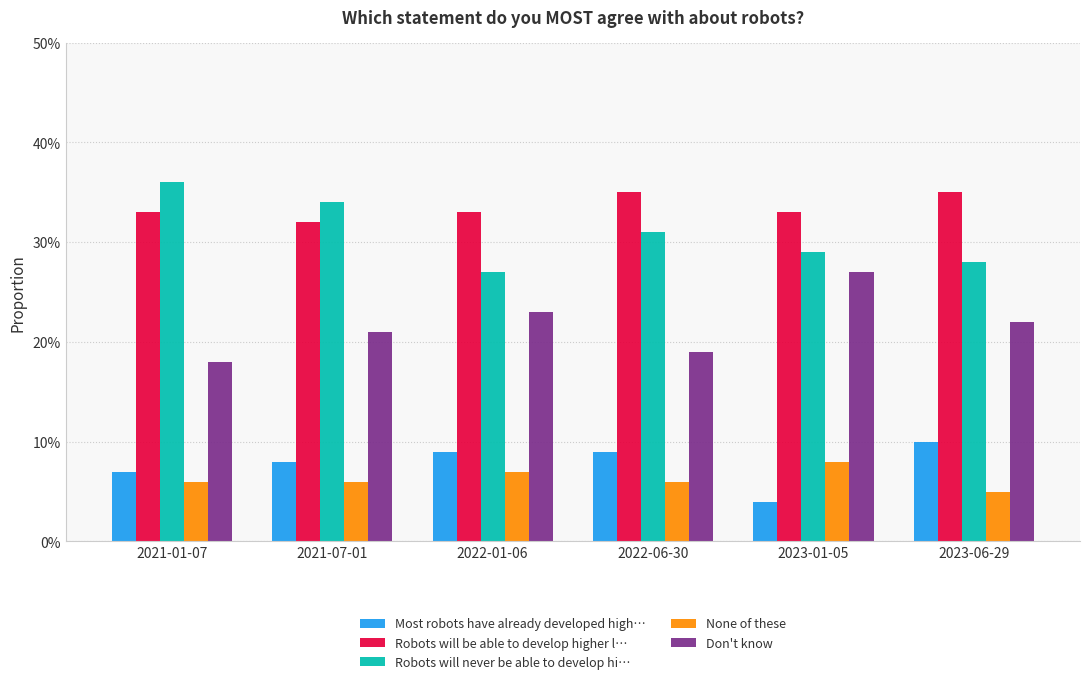

Rank the categories by Most robots have already developed high… value from lowest to highest.

2023-01-05, 2021-01-07, 2021-07-01, 2022-01-06, 2022-06-30, 2023-06-29